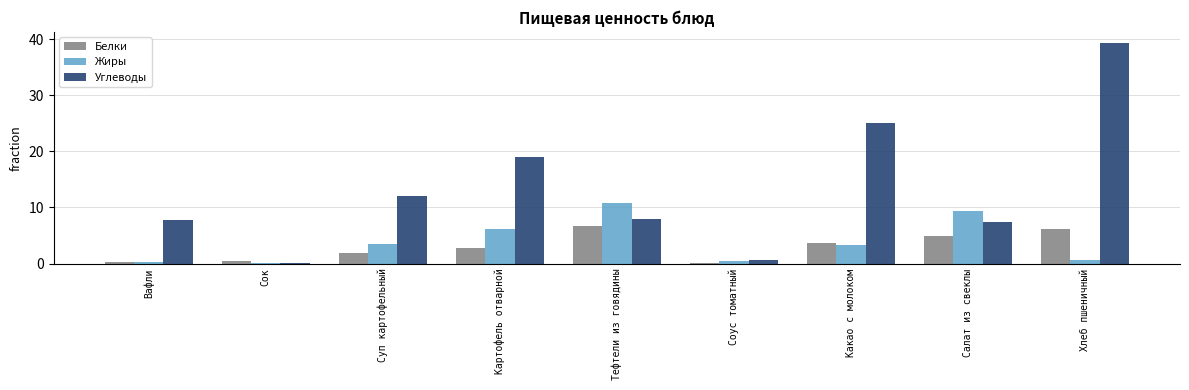

Read the Белки value at Соус томатный.

0.1